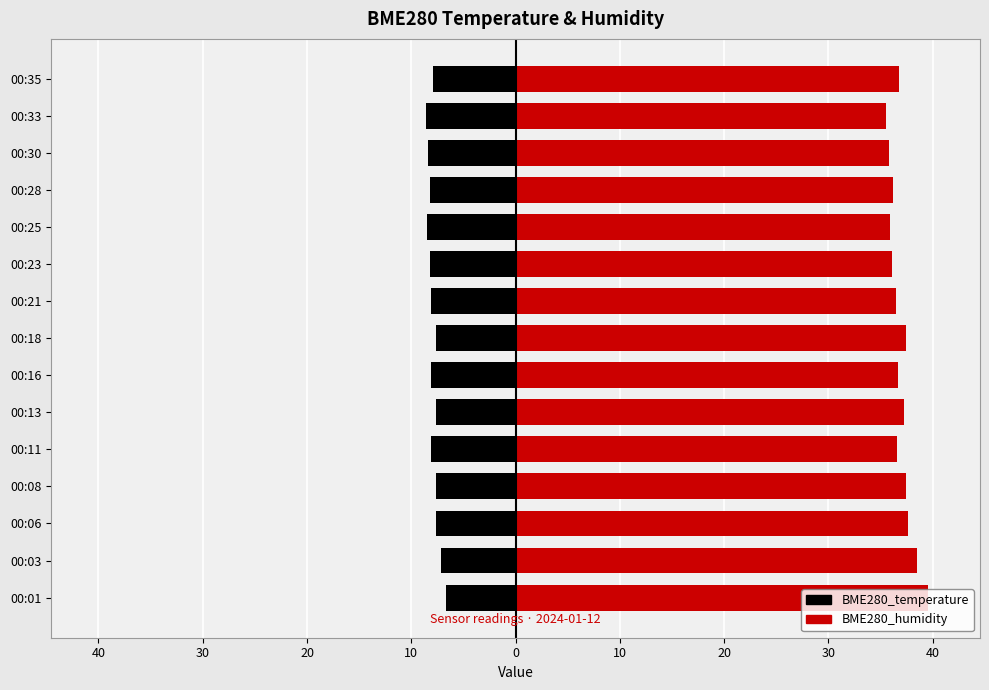

List the series in order of their overall mean, lowest first.

BME280_temperature, BME280_humidity